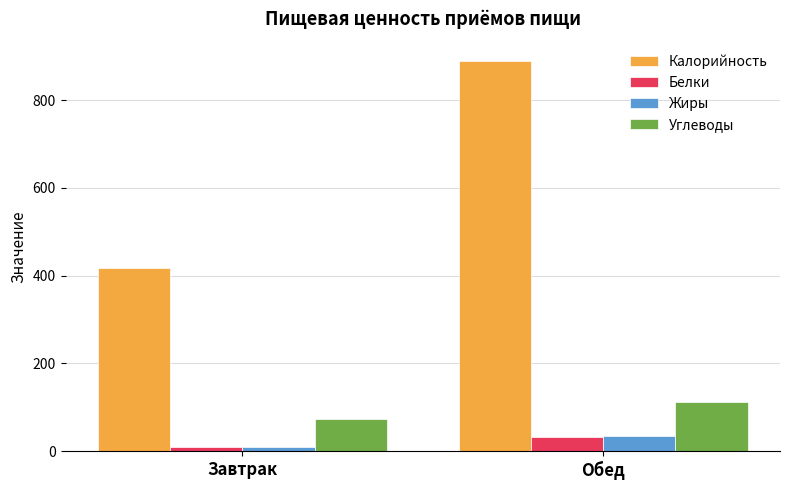

The Калорийность series shows 263.6 at Обед. True or false?

False